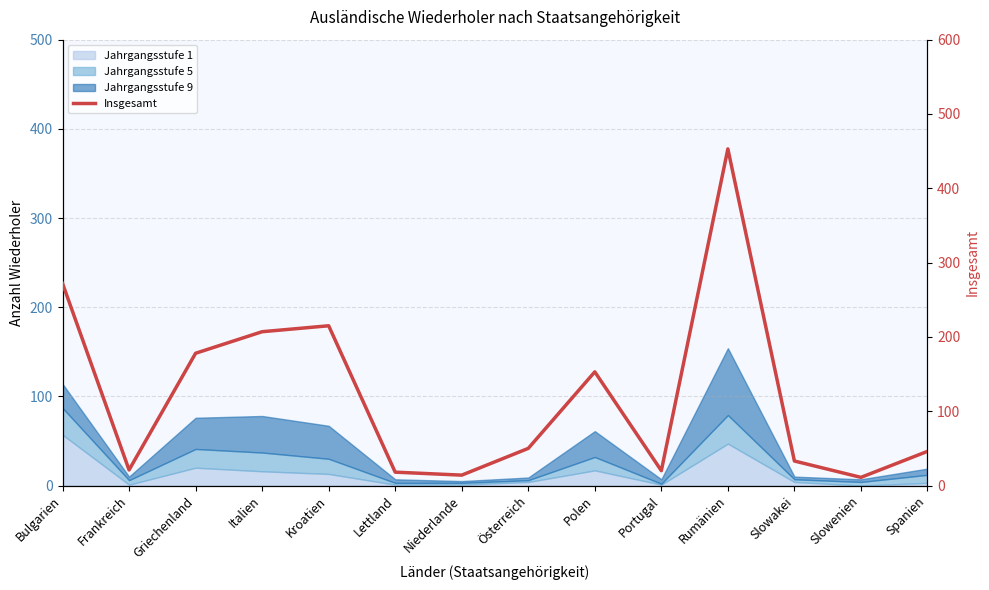

What is the value of the 3rd point from the left?

178